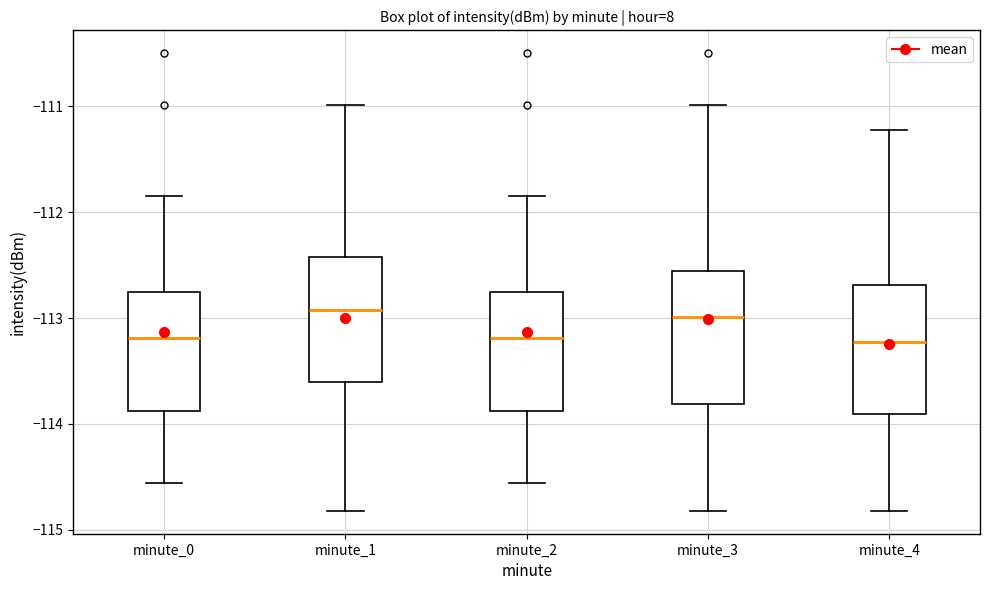

Where is the upper edge of the box for minute_3 on the y-axis? The values are not printed on the chart, so give them approximately, as read against the axis.

-112.6